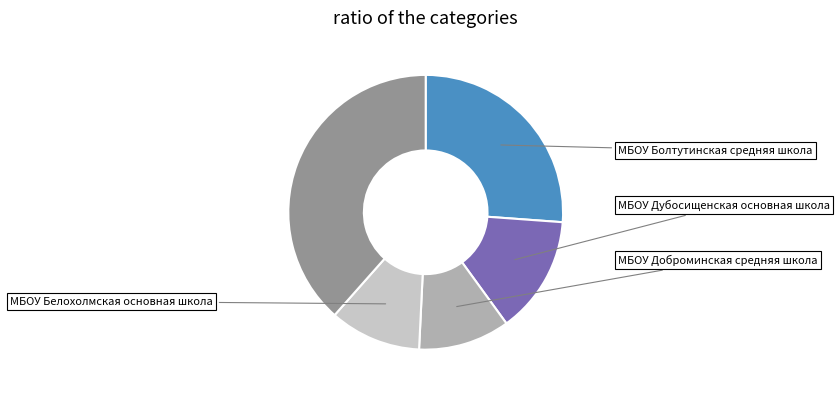

Is there any slice that represents more than half of the pie?

No